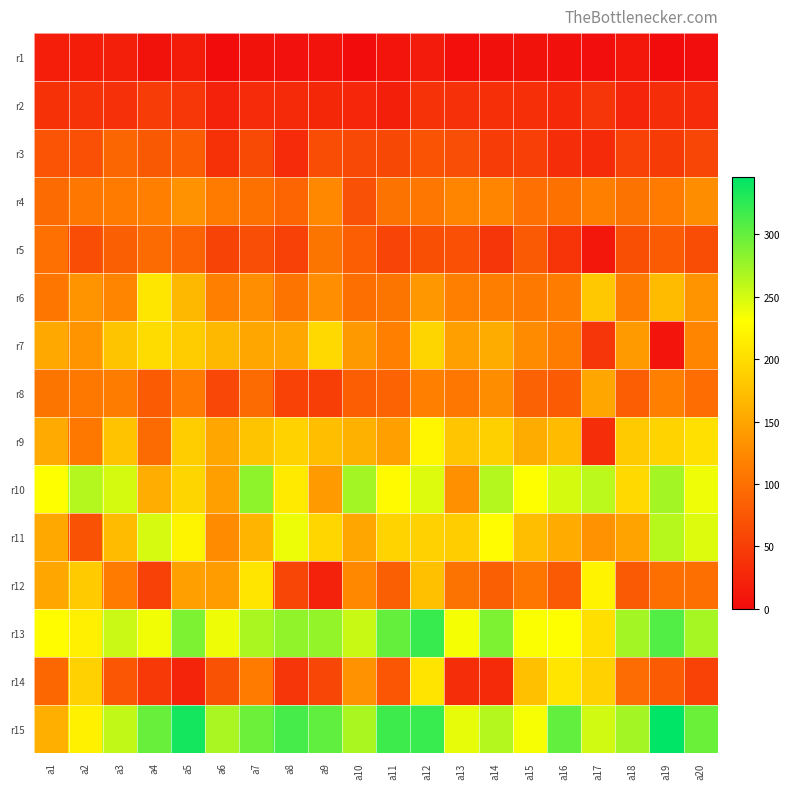

Reading left to right, what are all the values shown in this chart?

r1: a1=18.6	a2=17.0	a3=19.0	a4=6.0	a5=15.8	a6=0.0	a7=6.2	a8=5.0	a9=7.2	a10=0.0	a11=8.0	a12=15.0	a13=2.8	a14=4.4	a15=6.6	a16=4.0	a17=2.4	a18=9.6	a19=0.0	a20=2.2
r2: a1=37.6	a2=38.2	a3=36.2	a4=48.6	a5=43.6	a6=22.8	a7=31.0	a8=30.2	a9=27.0	a10=25.8	a11=19.4	a12=38.0	a13=35.8	a14=35.4	a15=34.8	a16=28.6	a17=41.2	a18=24.4	a19=33.8	a20=31.2
r3: a1=71.6	a2=67.8	a3=90.4	a4=77.0	a5=81.6	a6=36.6	a7=62.0	a8=31.1	a9=65.0	a10=60.8	a11=60.2	a12=71.4	a13=66.6	a14=48.0	a15=52.0	a16=34.1	a17=30.0	a18=54.0	a19=47.6	a20=57.6
r4: a1=94.2	a2=106.8	a3=110.9	a4=115.5	a5=133.0	a6=111.2	a7=101.5	a8=89.7	a9=124.1	a10=69.5	a11=102.7	a12=106.9	a13=121.5	a14=120.7	a15=100.6	a16=101.5	a17=116.4	a18=103.9	a19=111.7	a20=127.7
r5: a1=100.2	a2=64.2	a3=83.4	a4=94.1	a5=87.6	a6=54.8	a7=66.8	a8=53.5	a9=104.9	a10=81.9	a11=56.5	a12=67.4	a13=67.7	a14=41.0	a15=78.0	a16=40.1	a17=11.2	a18=67.4	a19=79.7	a20=65.5
r6: a1=106.5	a2=134.7	a3=121.1	a4=208.3	a5=166.6	a6=116.5	a7=128.5	a8=104.6	a9=128.4	a10=98.9	a11=104.8	a12=137.5	a13=116.4	a14=114.5	a15=109.7	a16=113.4	a17=181.4	a18=112.5	a19=169.9	a20=134.2
r7: a1=152.2	a2=133.4	a3=178.1	a4=199.1	a5=184.5	a6=167.1	a7=151.6	a8=151.5	a9=196.7	a10=138.8	a11=116.3	a12=193.1	a13=144.8	a14=155.6	a15=126.7	a16=114.1	a17=41.2	a18=139.2	a19=8.0	a20=120.7
r8: a1=105.7	a2=108.4	a3=112.3	a4=79.4	a5=110.4	a6=59.0	a7=94.0	a8=54.2	a9=50.4	a10=82.0	a11=87.3	a12=116.3	a13=107.1	a14=127.8	a15=86.1	a16=80.7	a17=151.4	a18=82.3	a19=116.8	a20=97.9
r9: a1=154.5	a2=108.5	a3=176.8	a4=95.0	a5=185.4	a6=150.7	a7=177.5	a8=190.1	a9=173.2	a10=160.2	a11=145.8	a12=222.3	a13=178.9	a14=188.5	a15=156.6	a16=169.0	a17=33.6	a18=183.6	a19=191.7	a20=203.0
r10: a1=230.5	a2=264.1	a3=249.8	a4=157.0	a5=192.6	a6=144.2	a7=280.6	a8=212.0	a9=140.5	a10=271.8	a11=226.1	a12=245.5	a13=130.9	a14=264.1	a15=230.9	a16=249.6	a17=261.2	a18=196.0	a19=271.2	a20=237.3
r11: a1=152.2	a2=70.4	a3=169.8	a4=248.9	a5=220.8	a6=127.5	a7=164.6	a8=238.9	a9=193.2	a10=151.3	a11=190.7	a12=189.2	a13=185.8	a14=227.2	a15=172.6	a16=154.8	a17=132.6	a18=148.2	a19=262.9	a20=245.3
r12: a1=150.2	a2=183.7	a3=110.8	a4=53.5	a5=145.1	a6=143.1	a7=206.9	a8=57.8	a9=22.1	a10=123.1	a11=83.4	a12=174.1	a13=102.8	a14=83.3	a15=106.3	a16=78.7	a17=219.6	a18=79.0	a19=99.7	a20=99.7
r13: a1=227.7	a2=216.2	a3=254.5	a4=236.6	a5=288.5	a6=238.4	a7=268.8	a8=279.7	a9=278.5	a10=255.0	a11=299.2	a12=320.4	a13=234.4	a14=288.9	a15=232.7	a16=230.9	a17=202.5	a18=271.7	a19=308.1	a20=270.6
r14: a1=90.8	a2=189.6	a3=73.7	a4=45.5	a5=24.3	a6=70.5	a7=110.8	a8=42.3	a9=58.0	a10=132.6	a11=73.8	a12=206.6	a13=32.5	a14=30.3	a15=173.6	a16=207.2	a17=189.5	a18=96.5	a19=79.1	a20=54.1
r15: a1=158.8	a2=218.0	a3=258.6	a4=298.0	a5=336.2	a6=269.2	a7=296.0	a8=313.5	a9=301.8	a10=268.7	a11=317.8	a12=320.1	a13=241.2	a14=264.2	a15=234.0	a16=301.2	a17=251.8	a18=271.5	a19=345.8	a20=296.6